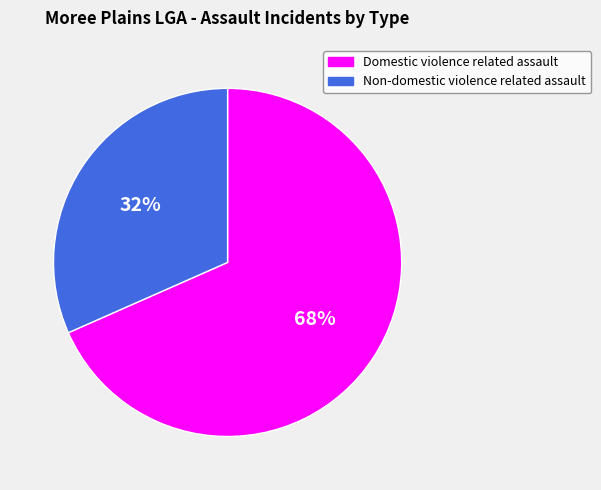

Is Non-domestic violence related assault the majority of the pie?

No